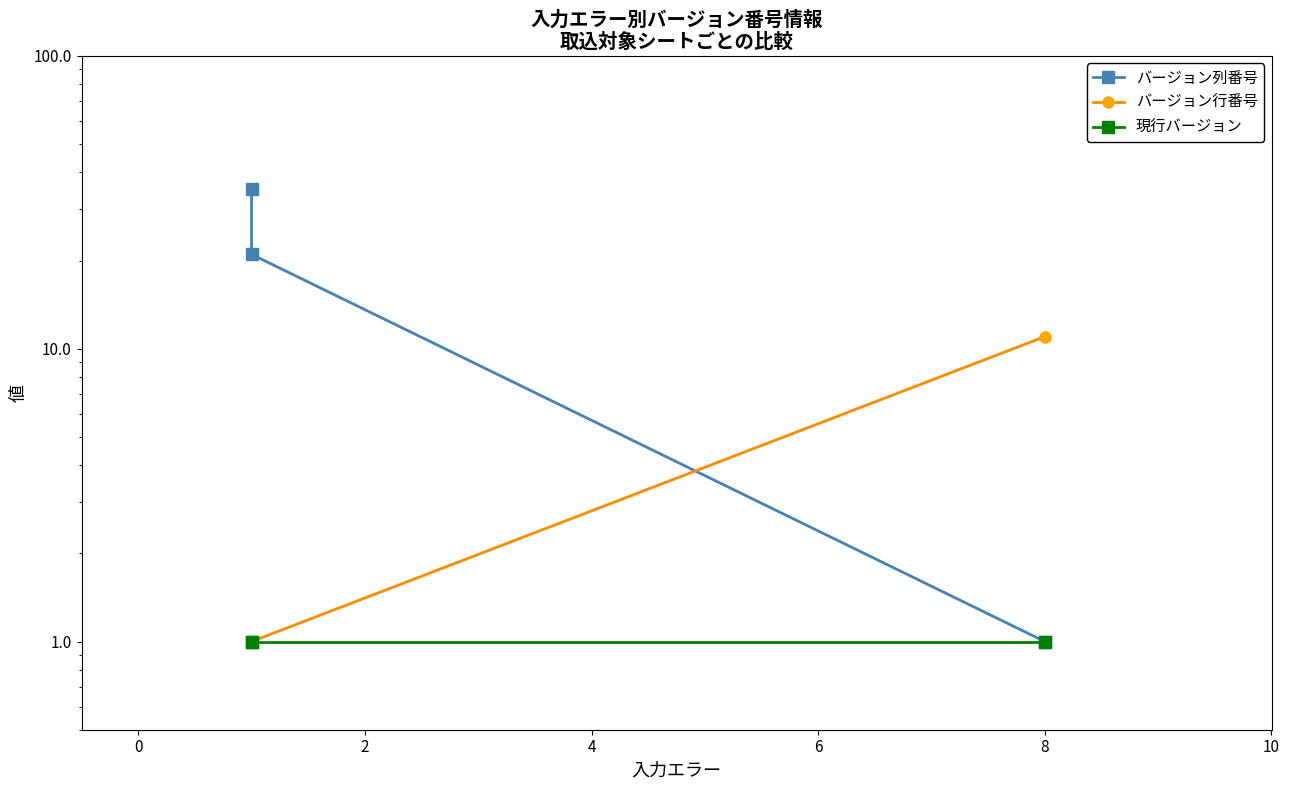

At how many categories does at least one series exceed 29?

1